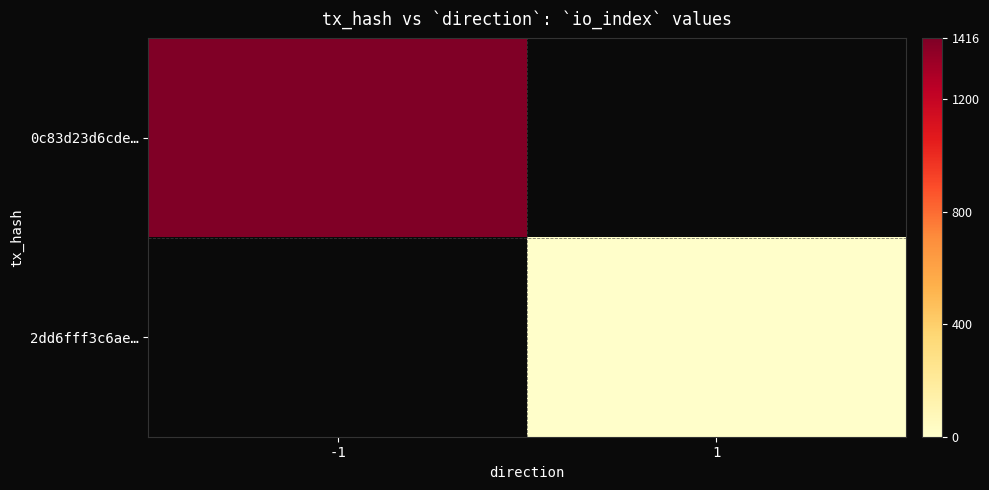

How many series are shown in this chart?

2